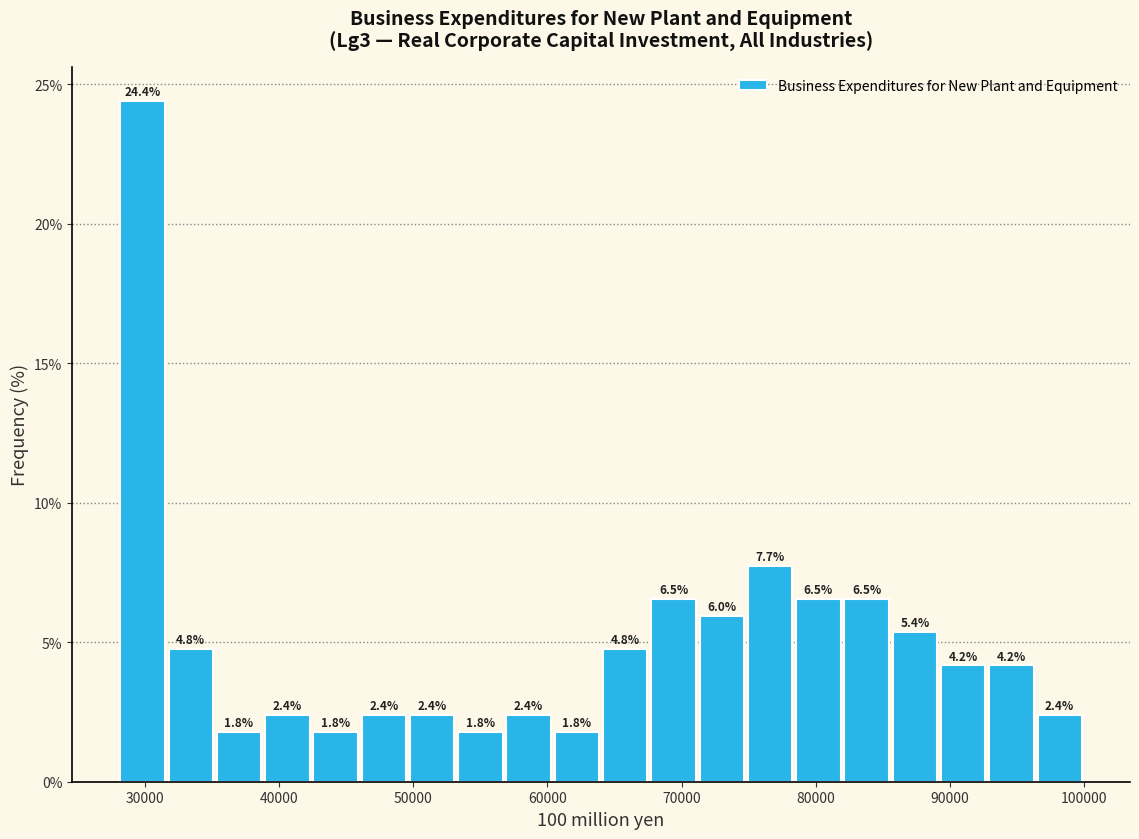

Around what value on the x-axis is the tallest bar? Give the approximate position of its centre, as read against the axis.

30000